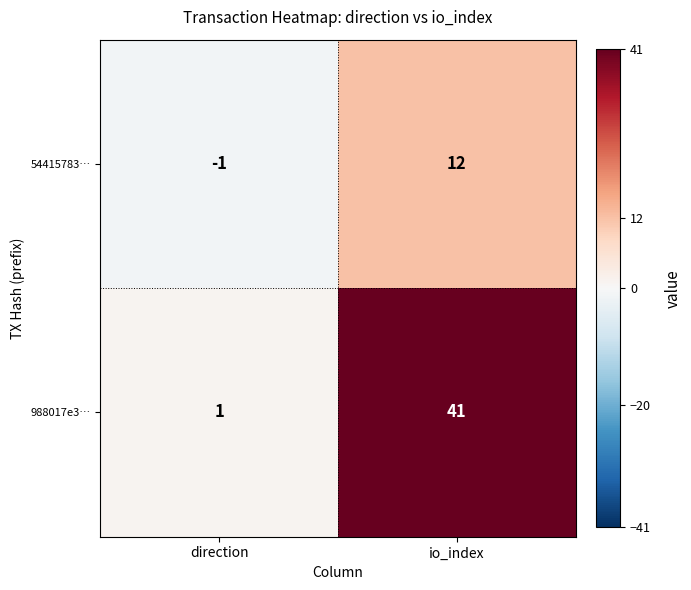

True or false: 54415783… has a value of -2 at direction.

False